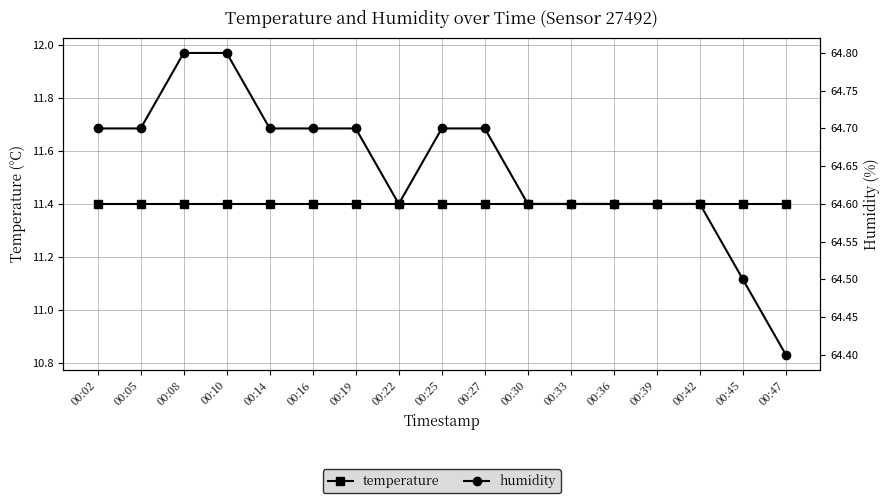

What is the minimum value shown in the chart?

11.4